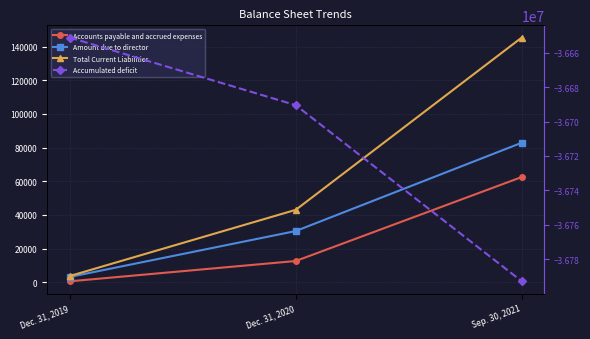

Reading left to right, transcribe all the data shown in this chart.

Accounts payable and accrued expenses: 533	12602	62522
Amount due to director: 3140	30414	82914
Total Current Liabilities: 3673	43016	145436
Accumulated deficit: -36651121	-36690464	-36792884